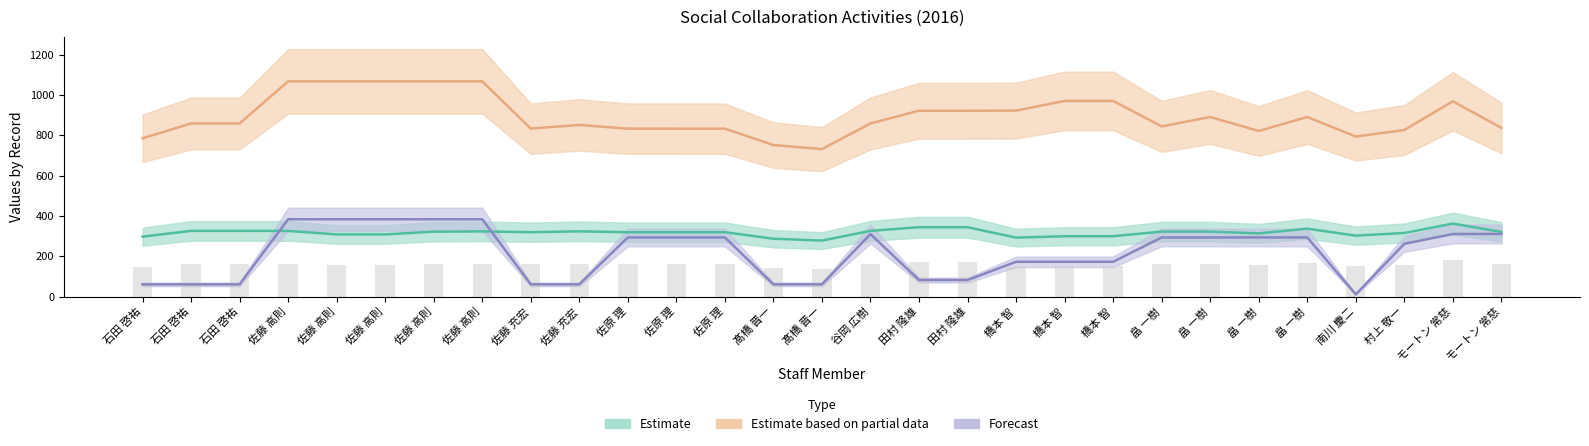

Reading left to right, transcribe all the data shown in this chart.

Estimate (EID): 石田 啓祐=296.8	石田 啓祐=325.6	石田 啓祐=325.6	佐藤 高則=325.4	佐藤 高則=308.0	佐藤 高則=308.0	佐藤 高則=321.7	佐藤 高則=322.9	佐藤 充宏=319.0	佐藤 充宏=323.3	佐原 理=319.0	佐原 理=319.0	佐原 理=319.0	髙橋 晋一=286.7	髙橋 晋一=277.5	谷岡 広樹=325.7	田村 隆雄=343.8	田村 隆雄=343.8	橋本 智=292.2	橋本 智=299.0	橋本 智=299.1	畠 一樹=321.9	畠 一樹=321.9	畠 一樹=313.2	畠 一樹=336.5	南川 慶二=302.0	村上 敬一=315.1	モートン 常慈=361.8	モートン 常慈=320.3
Est. Partial (EOID): 石田 啓祐=784.6	石田 啓祐=858.1	石田 啓祐=858.1	佐藤 高則=1066.9	佐藤 高則=1067.0	佐藤 高則=1067.0	佐藤 高則=1067.0	佐藤 高則=1067.0	佐藤 充宏=832.6	佐藤 充宏=850.8	佐原 理=832.4	佐原 理=832.4	佐原 理=832.4	髙橋 晋一=751.0	髙橋 晋一=731.0	谷岡 広樹=858.3	田村 隆雄=921.2	田村 隆雄=921.2	橋本 智=921.9	橋本 智=969.8	橋本 智=969.8	畠 一樹=843.7	畠 一樹=890.2	畠 一樹=821.0	畠 一樹=890.2	南川 慶二=793.3	村上 敬一=825.6	モートン 常慈=968.1	モートン 常慈=836.4
Forecast (OWNER): 石田 啓祐=60.5	石田 啓祐=60.5	石田 啓祐=60.5	佐藤 高則=383.2	佐藤 高則=383.2	佐藤 高則=383.2	佐藤 高則=383.2	佐藤 高則=383.2	佐藤 充宏=60.6	佐藤 充宏=60.6	佐原 理=293.0	佐原 理=293.0	佐原 理=293.0	髙橋 晋一=60.6	髙橋 晋一=60.6	谷岡 広樹=309.5	田村 隆雄=81.9	田村 隆雄=81.9	橋本 智=172.3	橋本 智=172.3	橋本 智=172.3	畠 一樹=293.0	畠 一樹=293.0	畠 一樹=293.0	畠 一樹=293.0	南川 慶二=10.7	村上 敬一=261.4	モートン 常慈=310.2	モートン 常慈=310.2